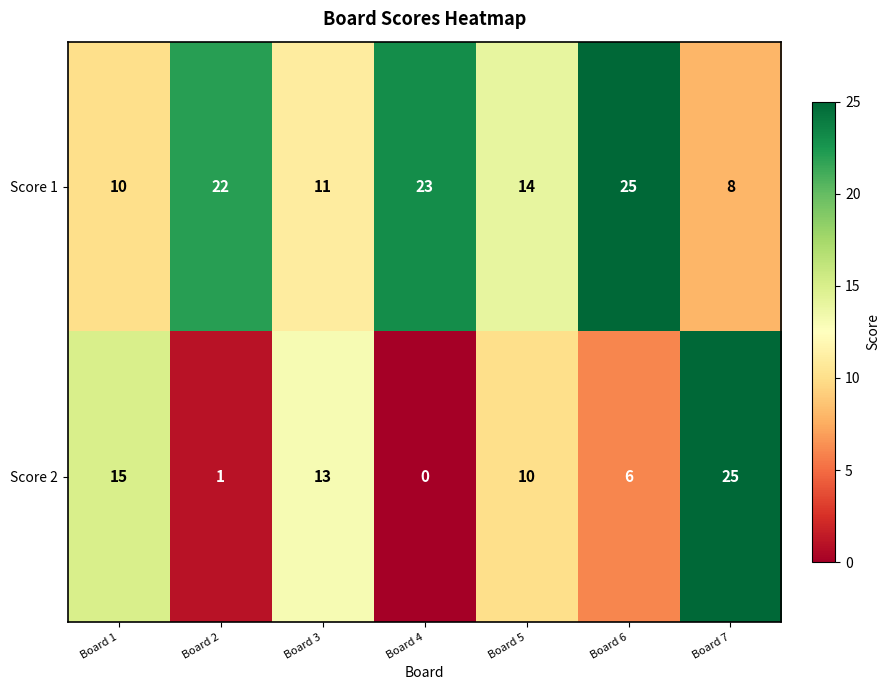

Reading left to right, transcribe all the data shown in this chart.

Score 1: Board 1=10	Board 2=22	Board 3=11	Board 4=23	Board 5=14	Board 6=25	Board 7=8
Score 2: Board 1=15	Board 2=1	Board 3=13	Board 4=0	Board 5=10	Board 6=6	Board 7=25